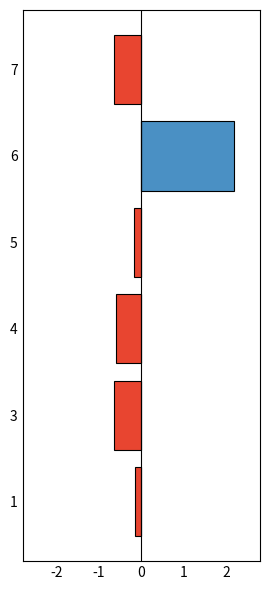

List the series in order of their peak value, lowest first.

speciesCount (below mean), speciesCount (above mean)